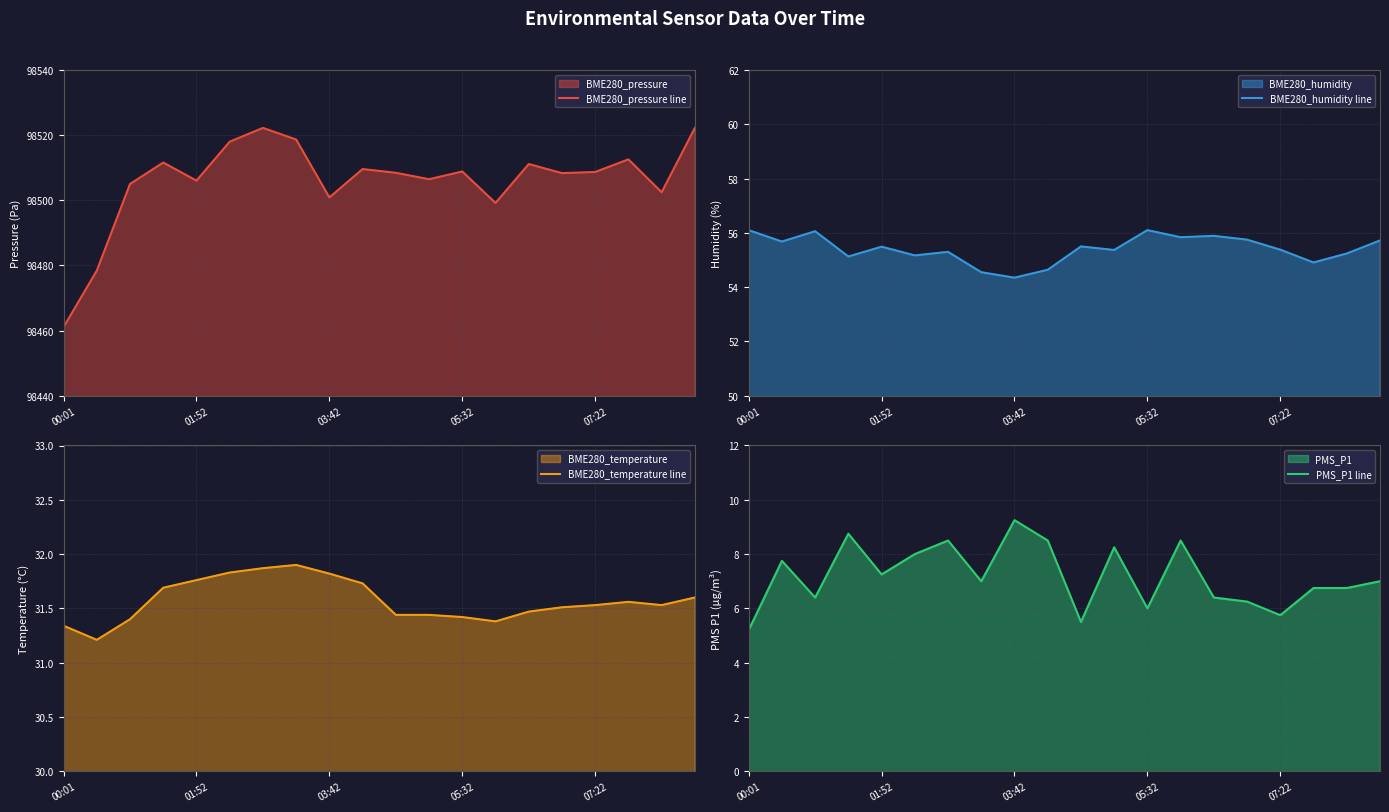

Count the number of categories in the chart.

20